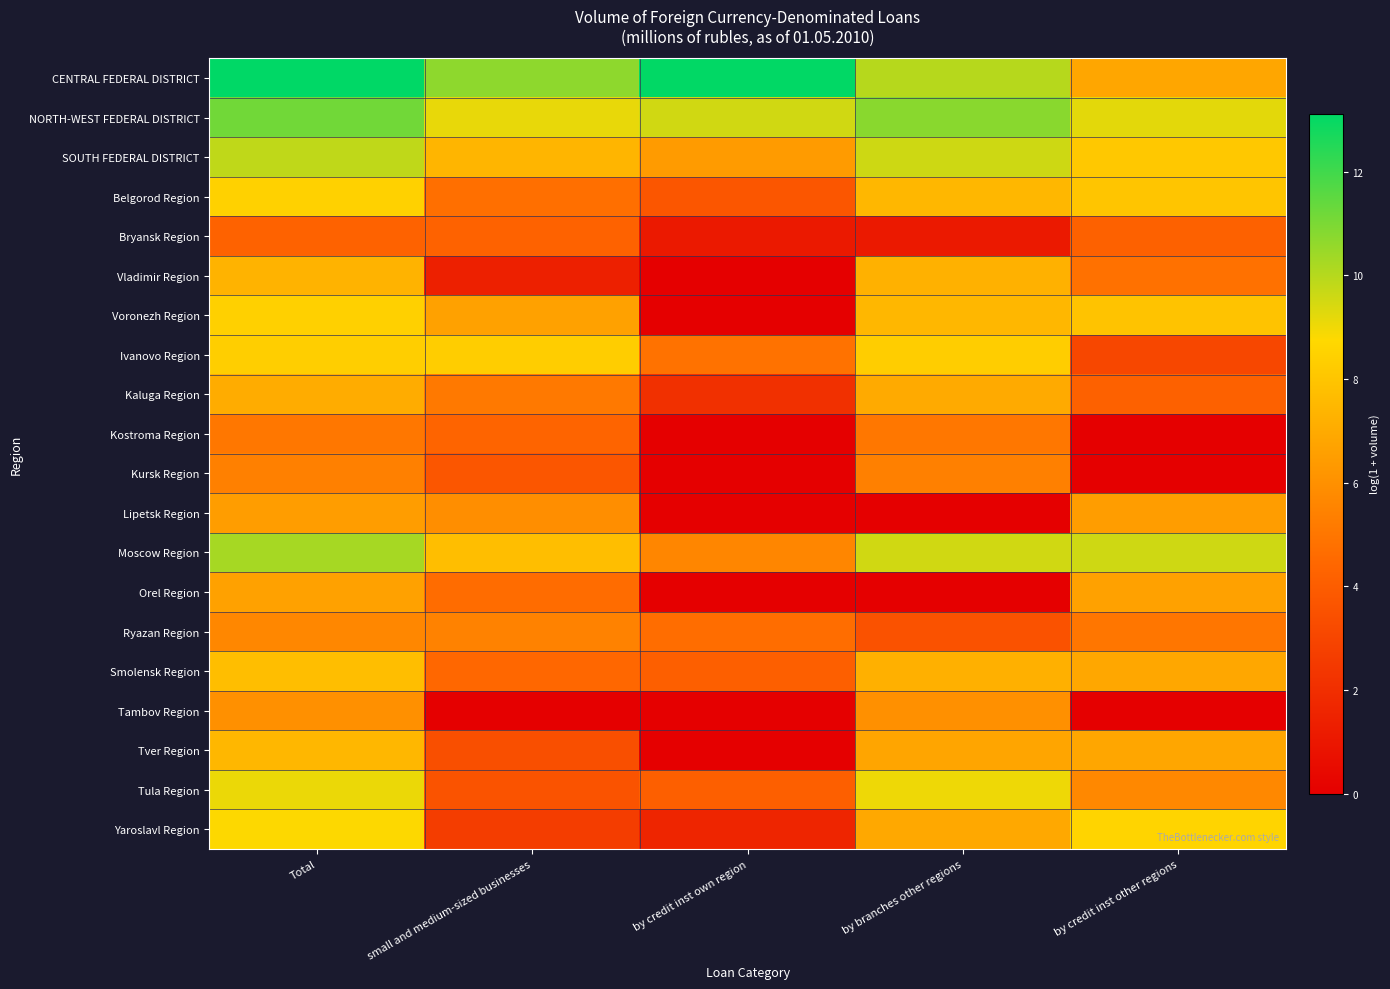

How many data points does each series have?

5